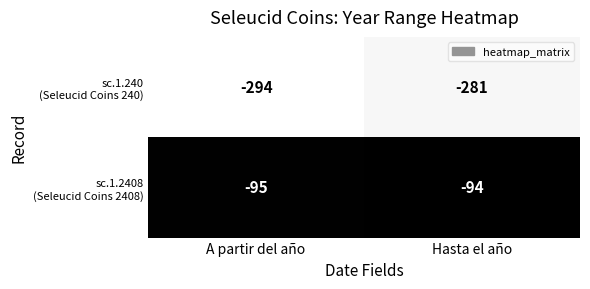

What is the spread (max minus min) of values at A partir del año?

199